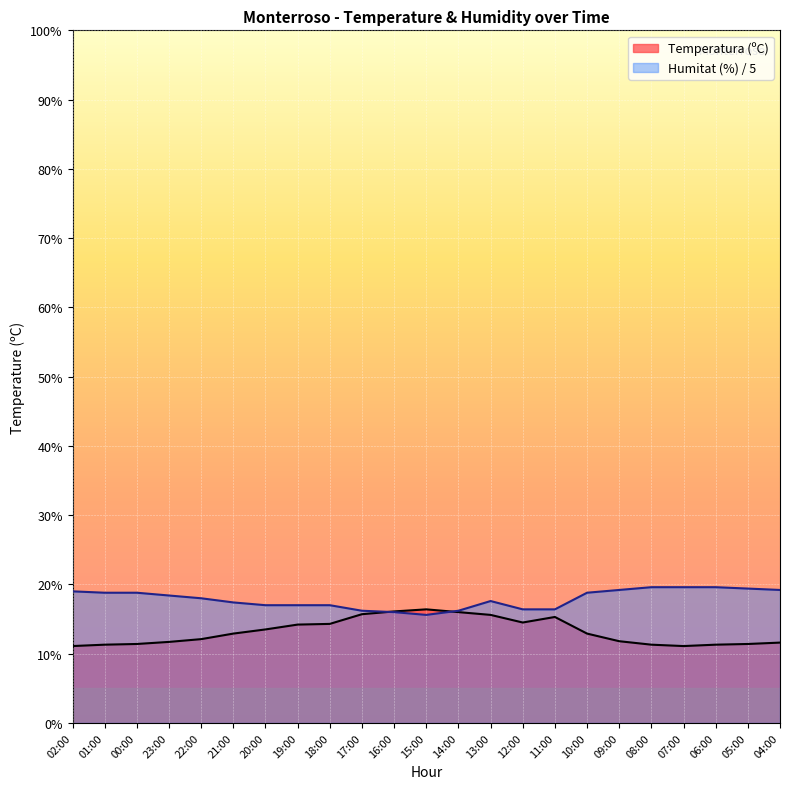

Rank the categories by Humitat (%) value from lowest to highest.

15:00, 16:00, 17:00, 14:00, 12:00, 11:00, 20:00, 19:00, 18:00, 21:00, 13:00, 22:00, 23:00, 01:00, 00:00, 10:00, 02:00, 09:00, 04:00, 05:00, 08:00, 07:00, 06:00